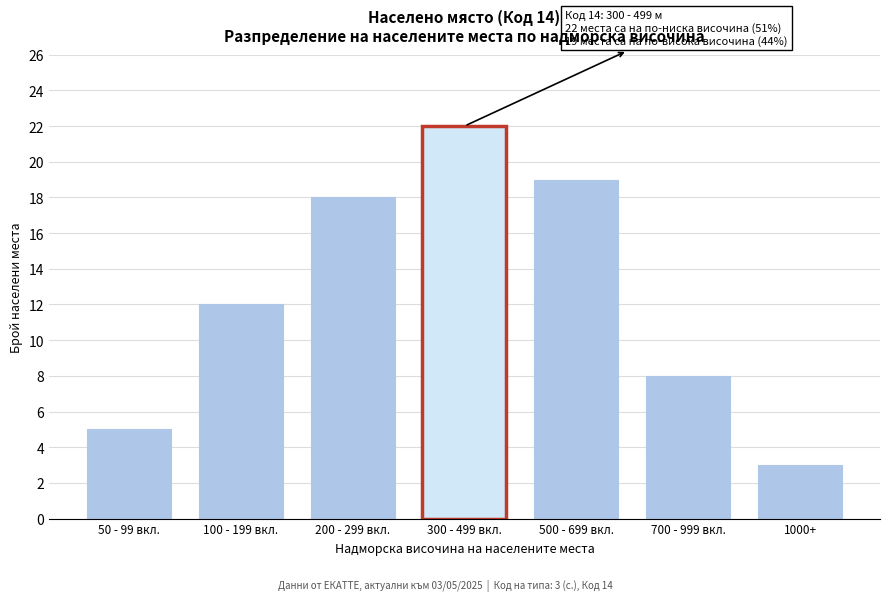

Reading left to right, extract all data points from this chart.

50 - 99 вкл.=5	100 - 199 вкл.=12	200 - 299 вкл.=18	300 - 499 вкл.=22	500 - 699 вкл.=19	700 - 999 вкл.=8	1000+=3